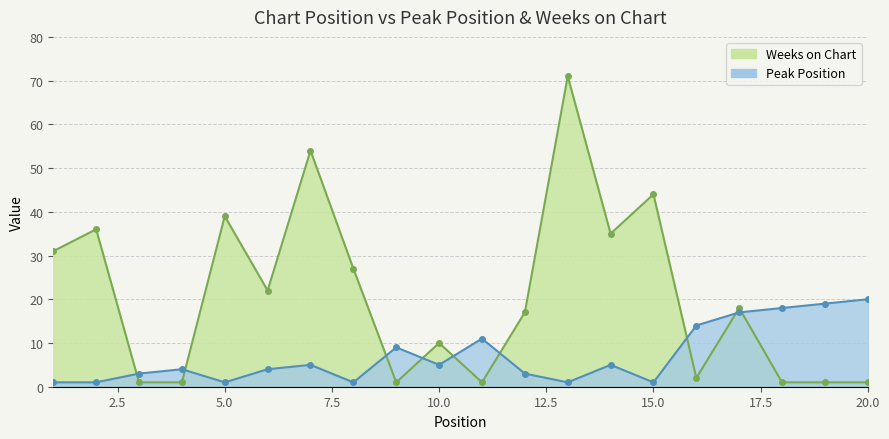

How many values in the Weeks on Chart series exceed 18?

9